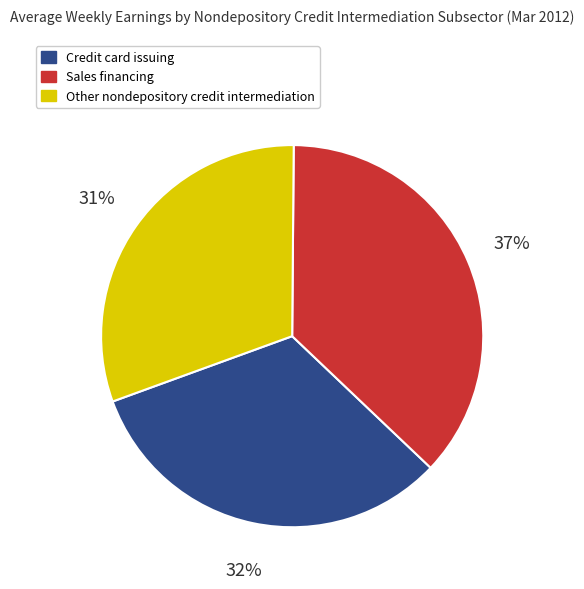

How many slices are in this pie chart?

3